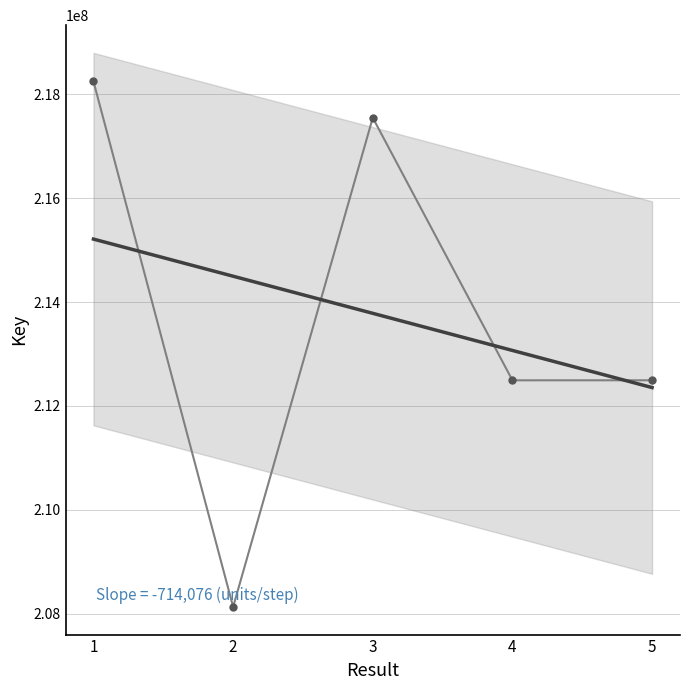

Reading left to right, extract all data points from this chart.

218244267	208134663	217545852	212493844	212494295